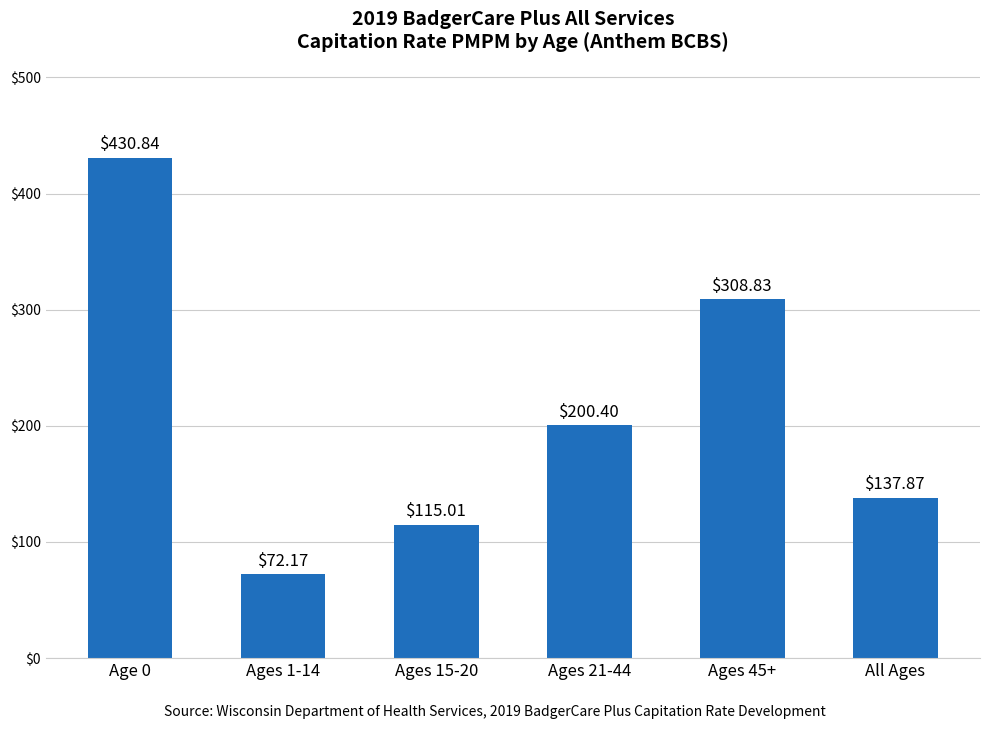

What is the sum of the values at All Ages and Ages 45+?

446.7